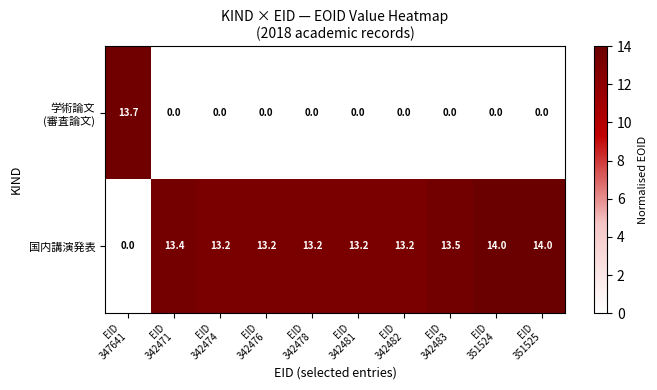

Which series has the widest spread of values?

国内講演発表